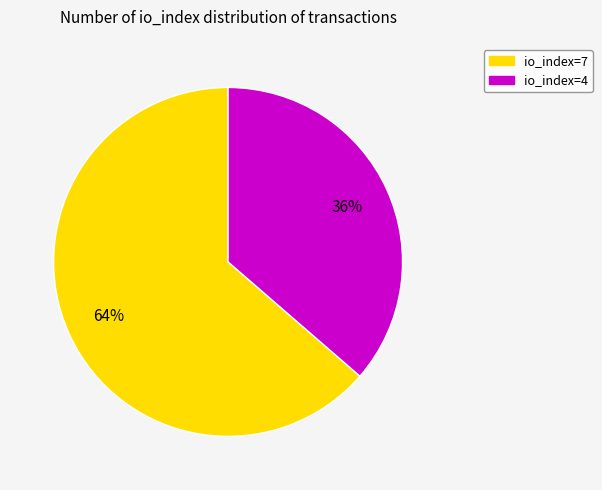

Does io_index=4 account for over 50% of the chart?

No